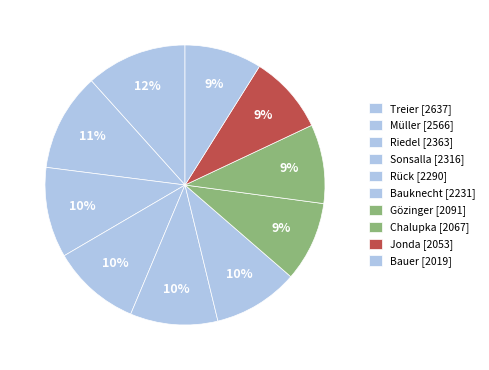

How many slices are in this pie chart?

10